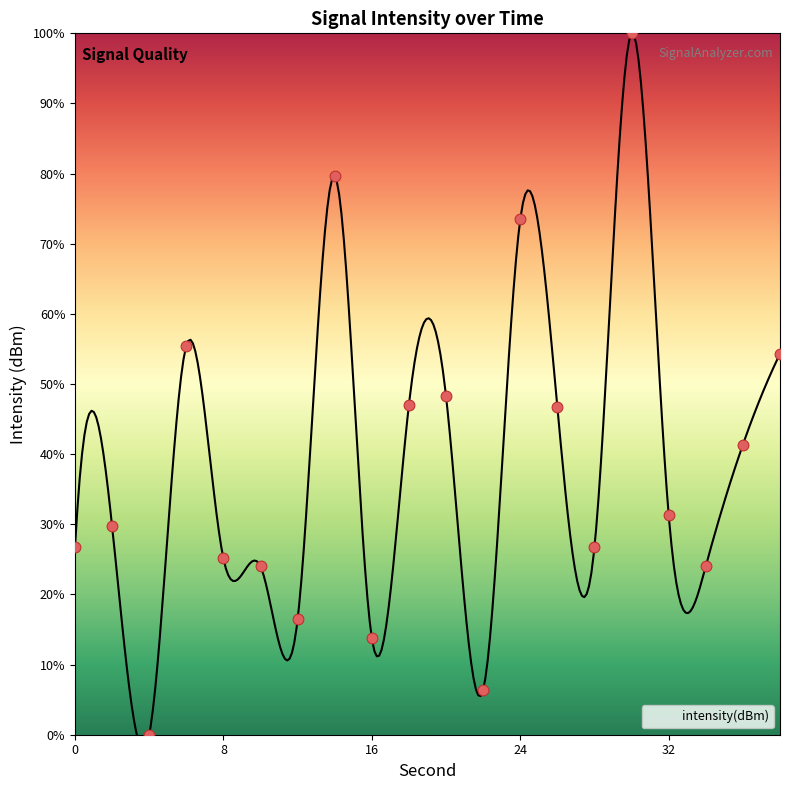

What is the ratio of the value at 14 to the value at 32?

2.5